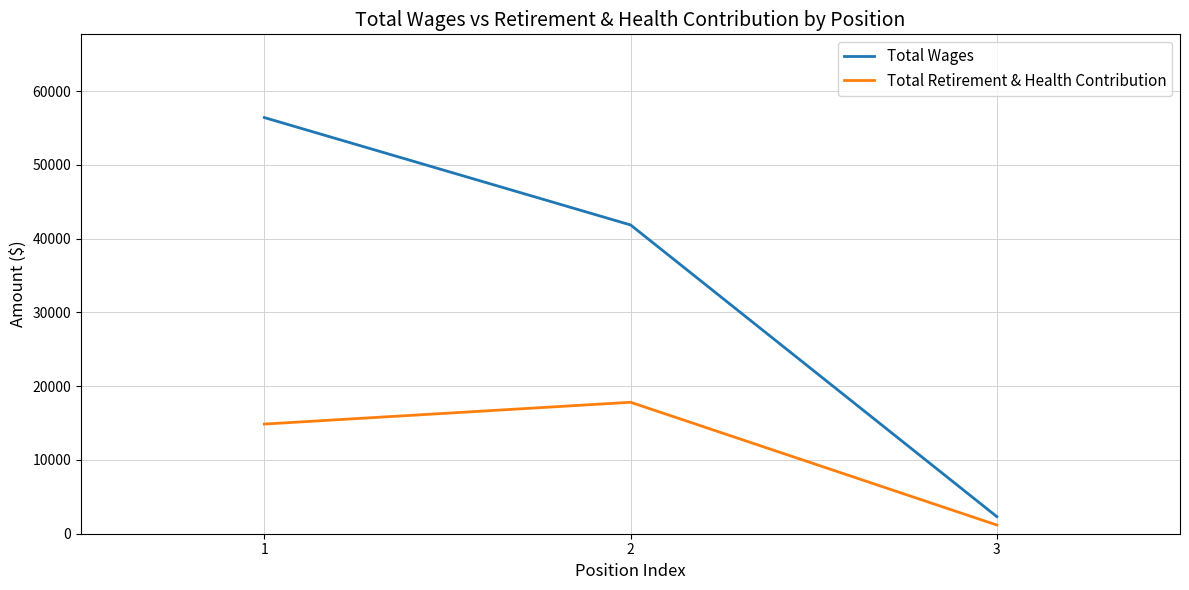

Which category has the highest value across all series?

1